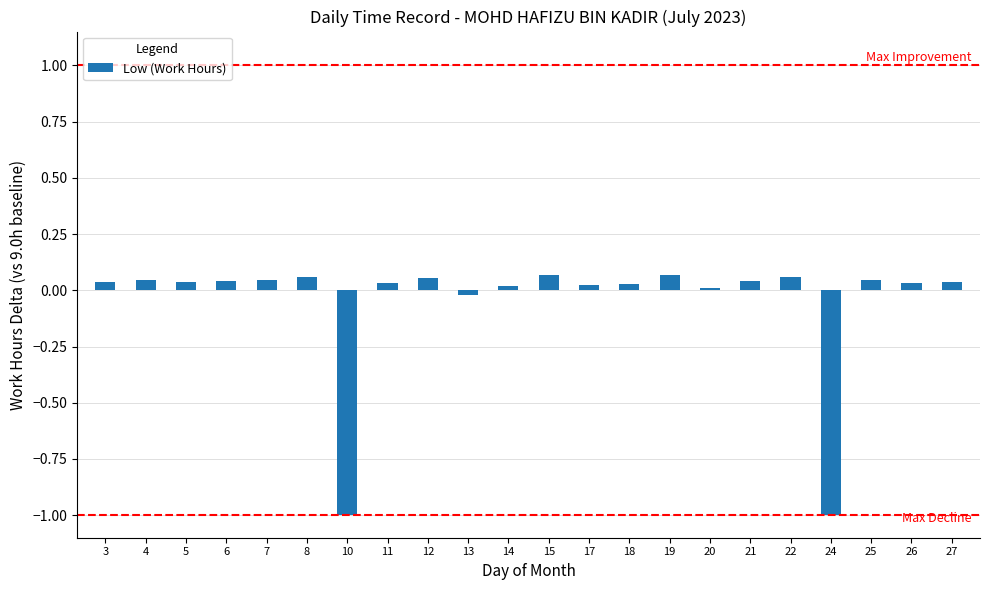

What is the smallest value displayed?

-1.0